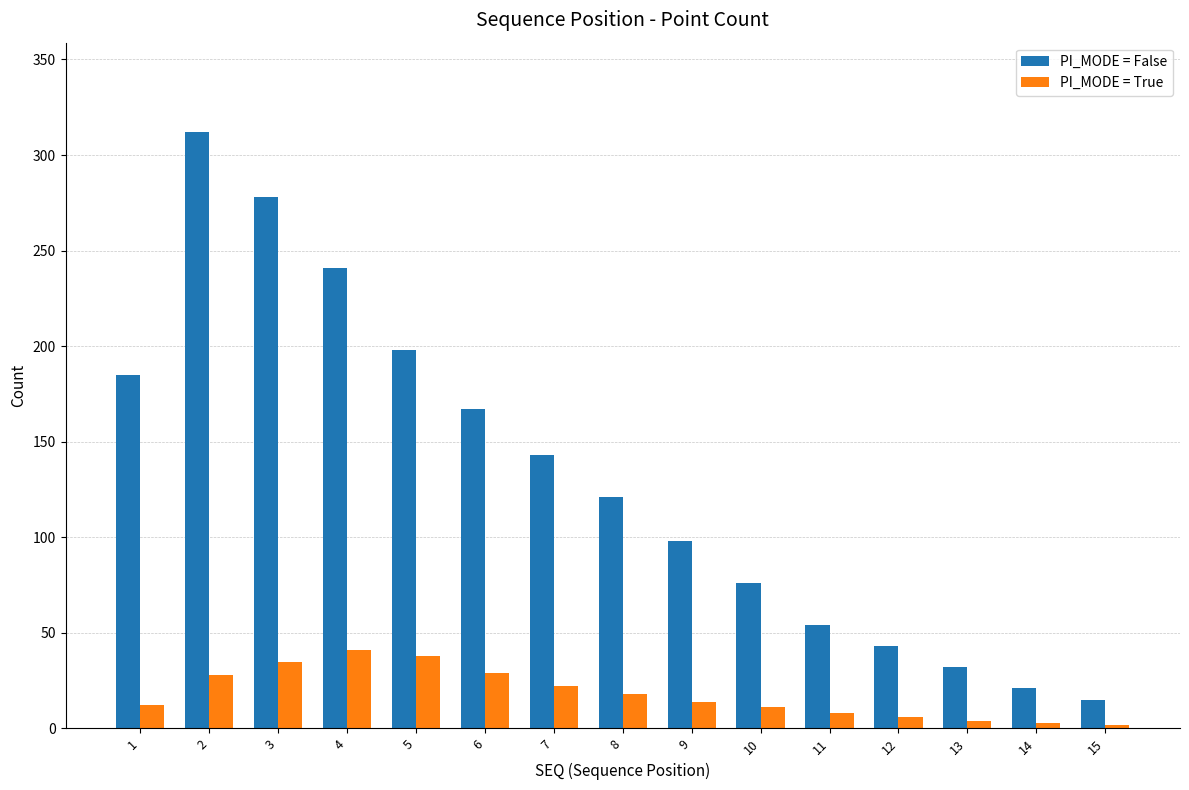

What value does the PI_MODE = False series have at 1?

185